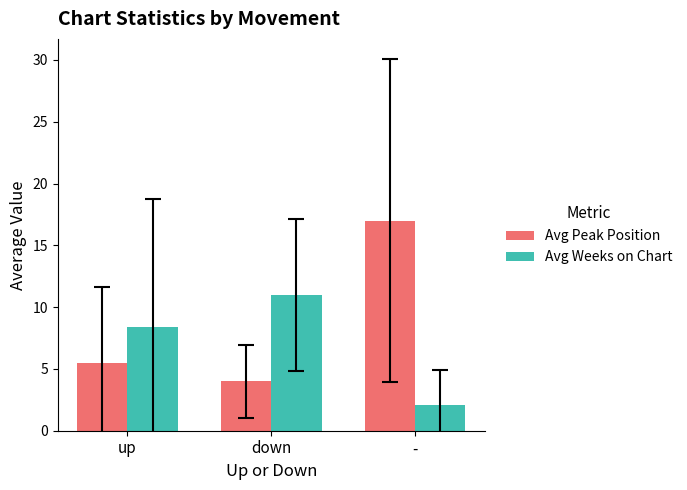

Which label corresponds to the largest value in the chart?

-